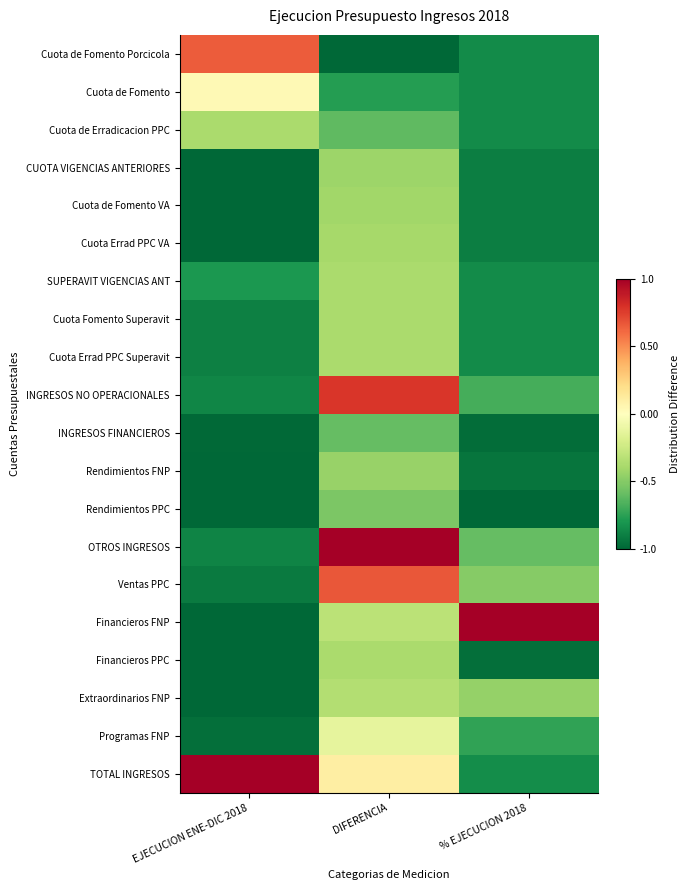

Reading left to right, extract all data points from this chart.

Cuota de Fomento Porcicola: EJECUCION ENE-DIC 2018=0.7	DIFERENCIA=-1.0	% EJECUCION 2018=-0.9
Cuota de Fomento: EJECUCION ENE-DIC 2018=0.0	DIFERENCIA=-0.8	% EJECUCION 2018=-0.9
Cuota de Erradicacion PPC: EJECUCION ENE-DIC 2018=-0.4	DIFERENCIA=-0.6	% EJECUCION 2018=-0.9
CUOTA VIGENCIAS ANTERIORES: EJECUCION ENE-DIC 2018=-1.0	DIFERENCIA=-0.4	% EJECUCION 2018=-0.9
Cuota de Fomento VA: EJECUCION ENE-DIC 2018=-1.0	DIFERENCIA=-0.4	% EJECUCION 2018=-0.9
Cuota Errad PPC VA: EJECUCION ENE-DIC 2018=-1.0	DIFERENCIA=-0.4	% EJECUCION 2018=-0.9
SUPERAVIT VIGENCIAS ANT: EJECUCION ENE-DIC 2018=-0.8	DIFERENCIA=-0.4	% EJECUCION 2018=-0.8
Cuota Fomento Superavit: EJECUCION ENE-DIC 2018=-0.9	DIFERENCIA=-0.4	% EJECUCION 2018=-0.8
Cuota Errad PPC Superavit: EJECUCION ENE-DIC 2018=-0.9	DIFERENCIA=-0.4	% EJECUCION 2018=-0.8
INGRESOS NO OPERACIONALES: EJECUCION ENE-DIC 2018=-0.9	DIFERENCIA=0.8	% EJECUCION 2018=-0.7
INGRESOS FINANCIEROS: EJECUCION ENE-DIC 2018=-1.0	DIFERENCIA=-0.6	% EJECUCION 2018=-1.0
Rendimientos FNP: EJECUCION ENE-DIC 2018=-1.0	DIFERENCIA=-0.4	% EJECUCION 2018=-0.9
Rendimientos PPC: EJECUCION ENE-DIC 2018=-1.0	DIFERENCIA=-0.5	% EJECUCION 2018=-1.0
OTROS INGRESOS: EJECUCION ENE-DIC 2018=-0.9	DIFERENCIA=1.0	% EJECUCION 2018=-0.6
Ventas PPC: EJECUCION ENE-DIC 2018=-0.9	DIFERENCIA=0.7	% EJECUCION 2018=-0.5
Financieros FNP: EJECUCION ENE-DIC 2018=-1.0	DIFERENCIA=-0.3	% EJECUCION 2018=1.0
Financieros PPC: EJECUCION ENE-DIC 2018=-1.0	DIFERENCIA=-0.4	% EJECUCION 2018=-1.0
Extraordinarios FNP: EJECUCION ENE-DIC 2018=-1.0	DIFERENCIA=-0.3	% EJECUCION 2018=-0.4
Programas FNP: EJECUCION ENE-DIC 2018=-1.0	DIFERENCIA=-0.1	% EJECUCION 2018=-0.7
TOTAL INGRESOS: EJECUCION ENE-DIC 2018=1.0	DIFERENCIA=0.1	% EJECUCION 2018=-0.8